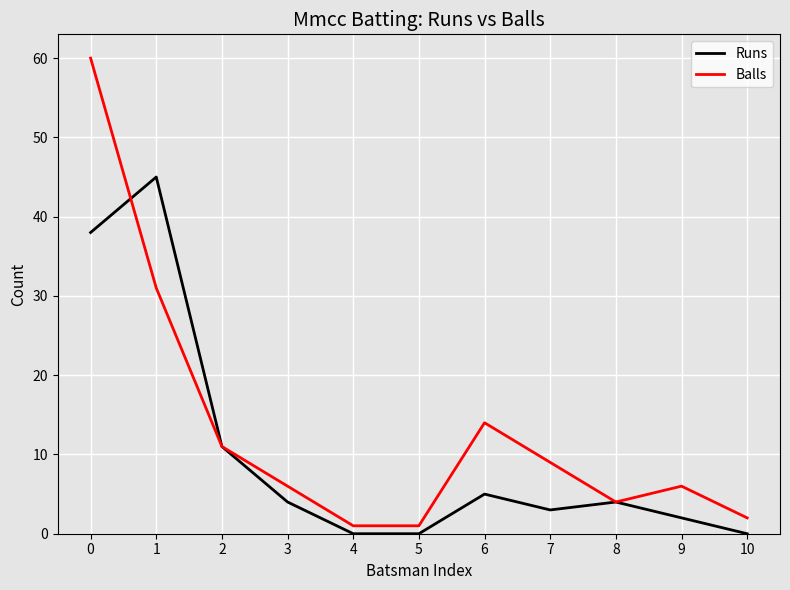

At 7, list the series in order from largest to smallest.

Balls, Runs